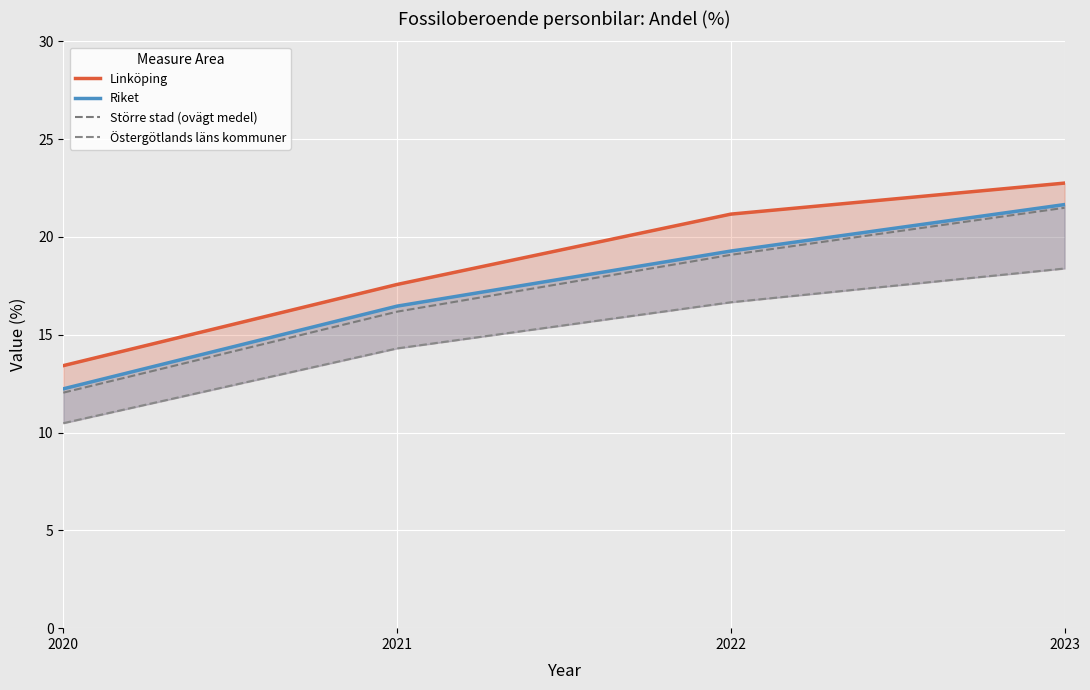

True or false: Större stad (ovägt medel) and Riket intersect in this chart.

False